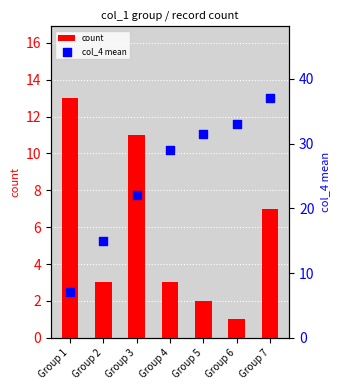

What are all the series names shown in the legend?

count, col_4 mean